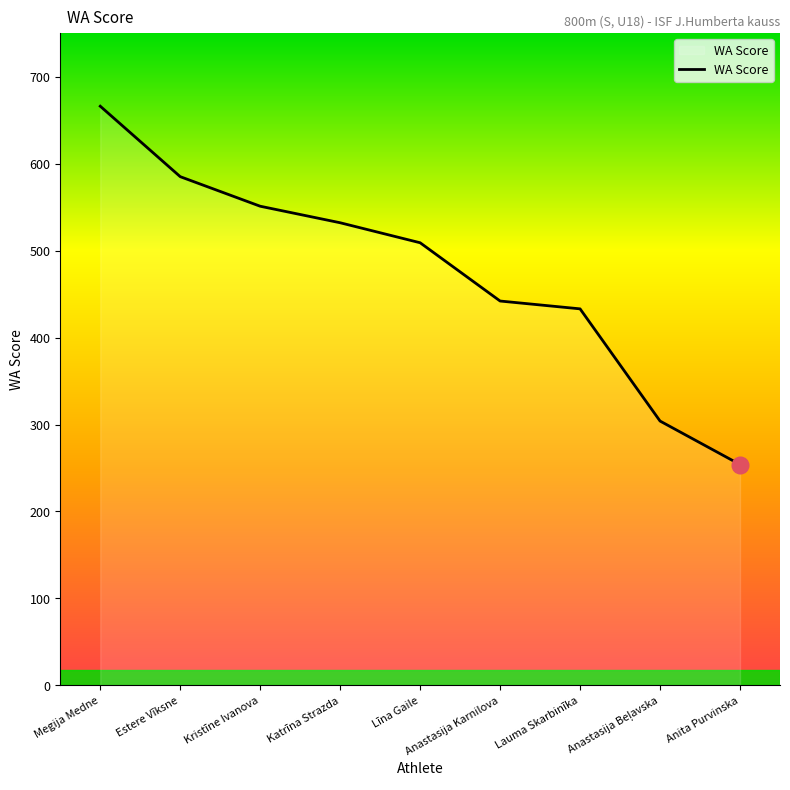

How many values are below 509?

4